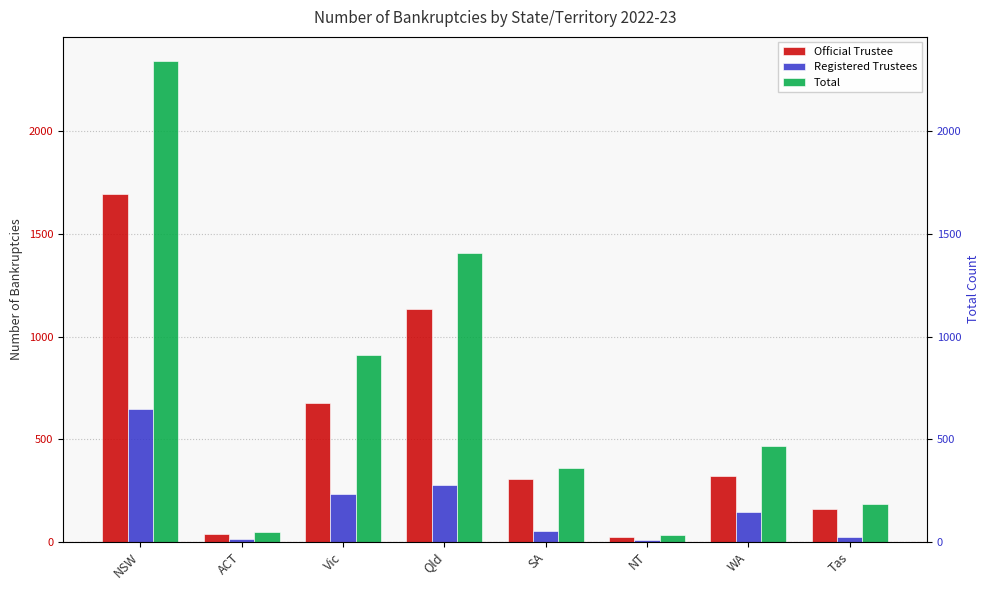

Reading left to right, what are all the values shown in this chart?

Official Trustee: NSW=1697	ACT=36	Vic=677	Qld=1133	SA=306	NT=22	WA=320	Tas=161
Registered Trustees: NSW=647	ACT=13	Vic=235	Qld=277	SA=53	NT=10	WA=147	Tas=22
Total: NSW=2344	ACT=49	Vic=912	Qld=1410	SA=359	NT=32	WA=467	Tas=183